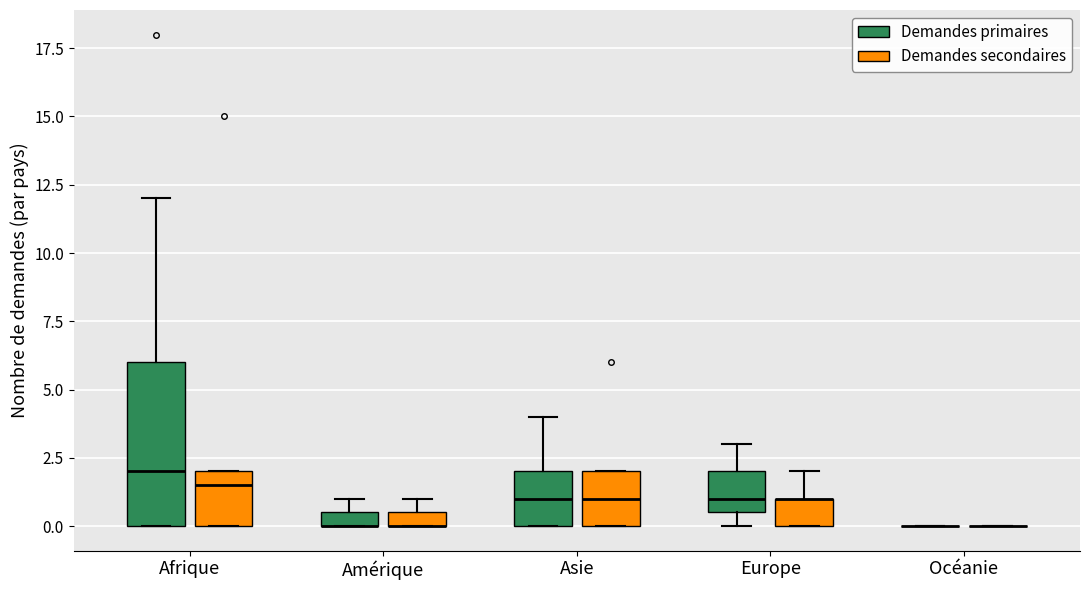

Comparing the boxes themselves (not the whiskers), which one is the tallest?

Afrique (Demandes primaires)